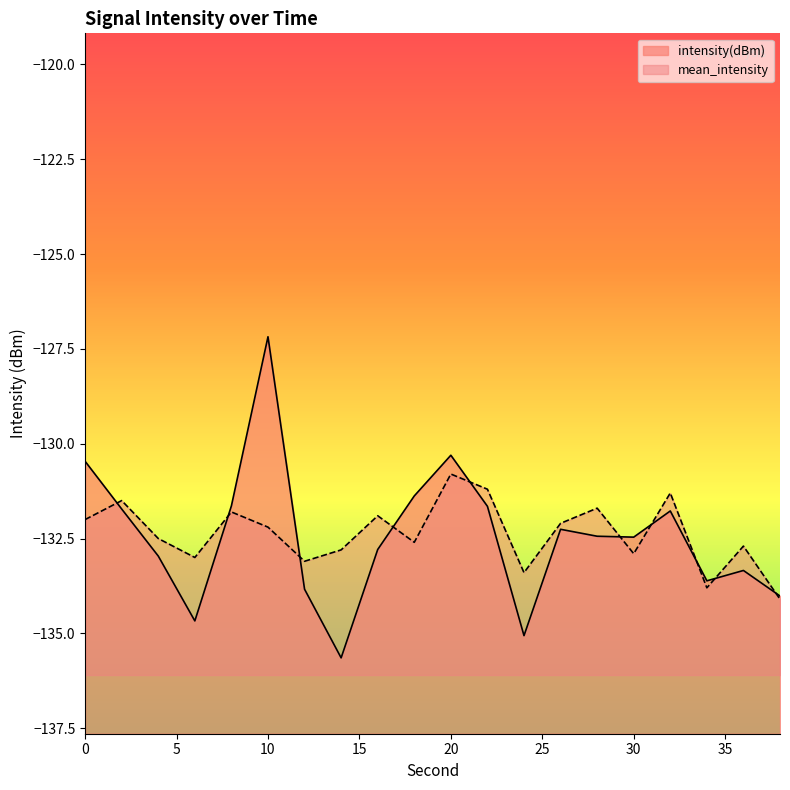

What are all the series names shown in the legend?

intensity(dBm), mean_intensity